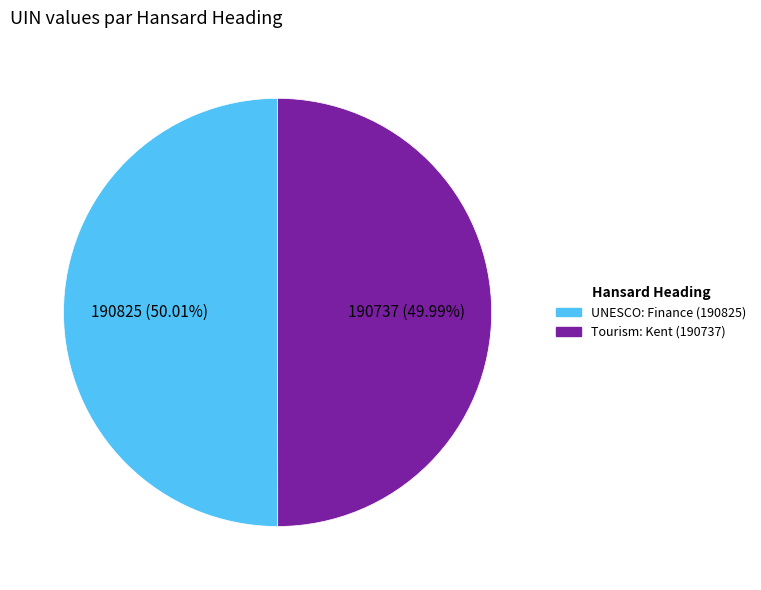

The UNESCO: Finance (190825) slice represents 50% of the pie. True or false?

True